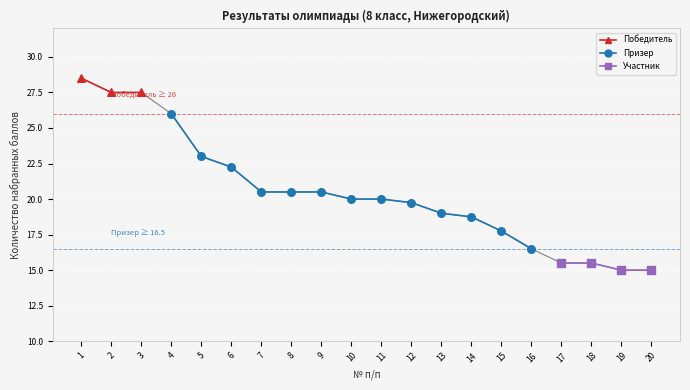

Between 7 and 4, which is larger?

4